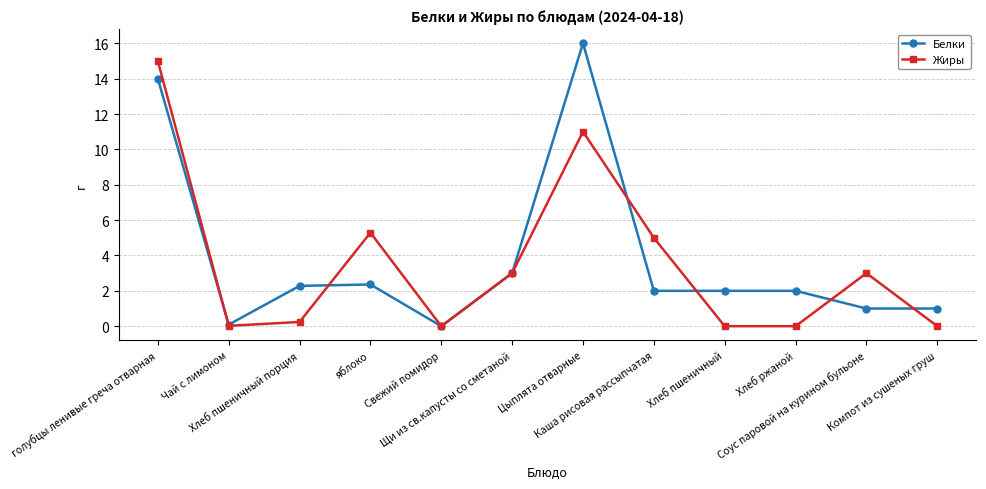

What is the maximum value shown in the chart?

16.0